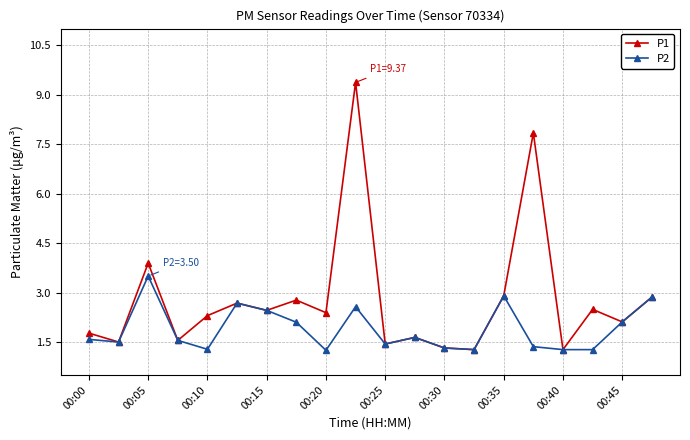

True or false: P1 has more than 1 points higher than both neighbors.

True